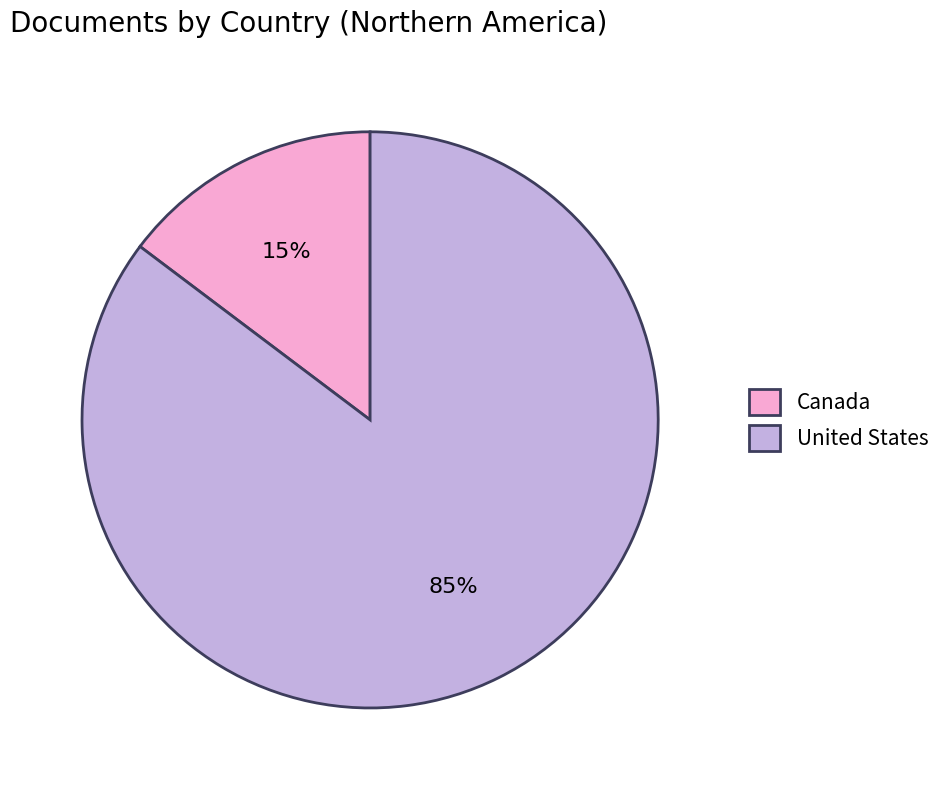

To the nearest percent, what is the combined percentage of United States and Canada?

100%